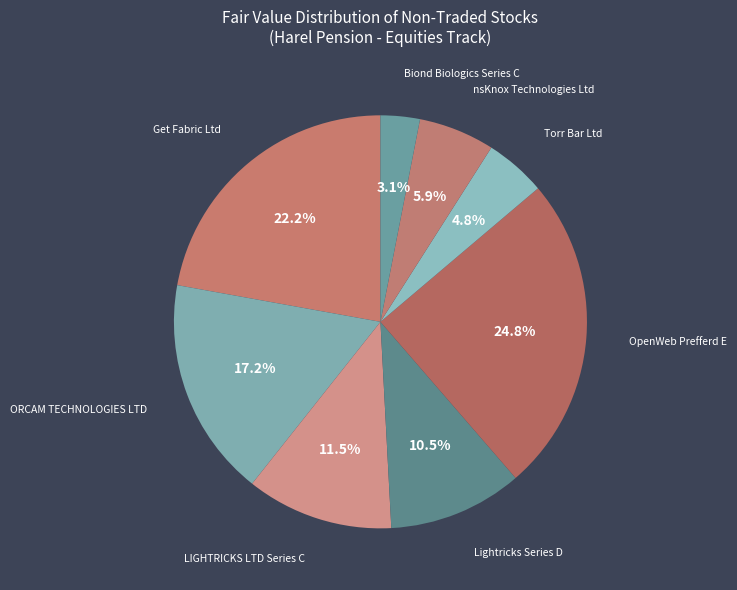

Does any single category account for the majority?

No